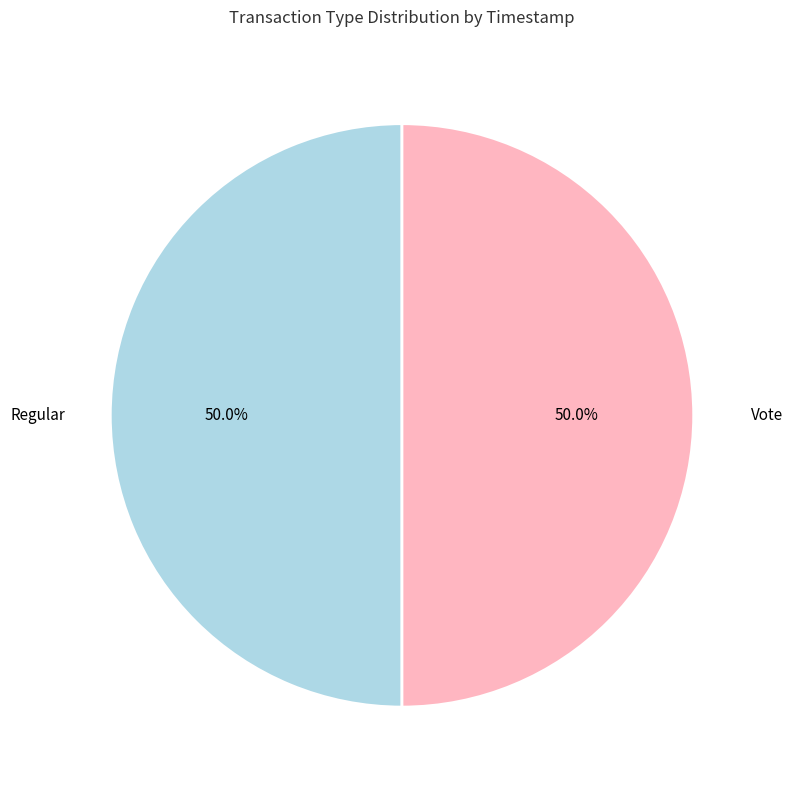

To the nearest percent, what percentage of the pie is Vote?

50%